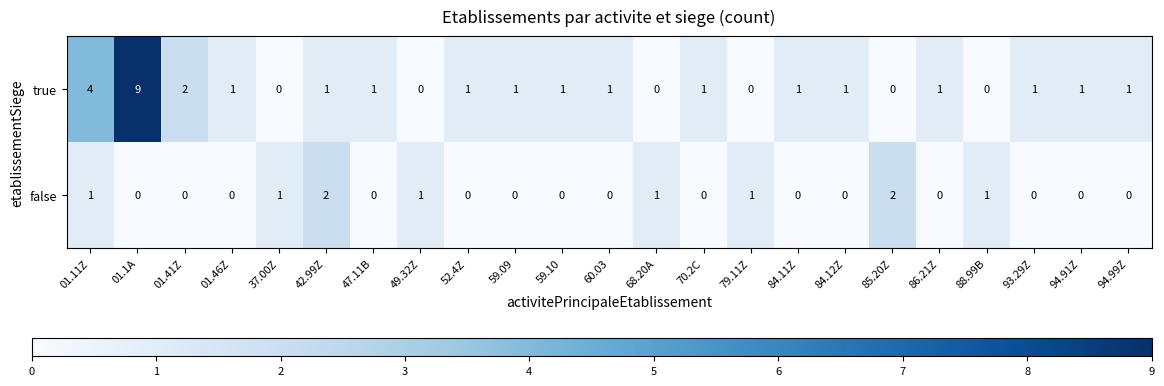

Which series has the largest total across all categories?

true